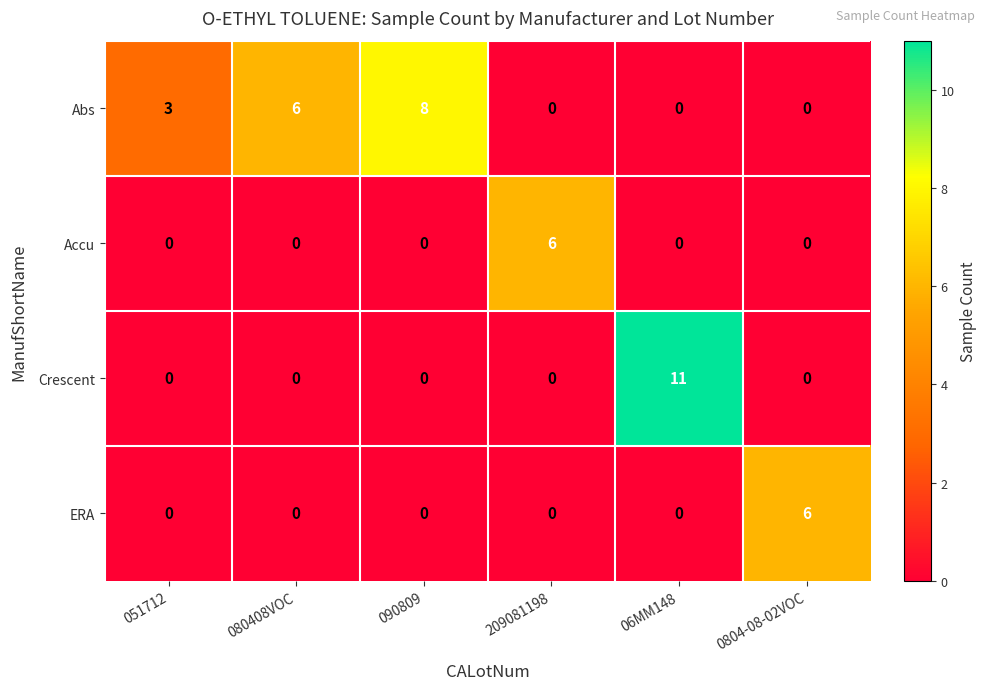

What is the difference between the maximum and minimum values in the Accu series?

6